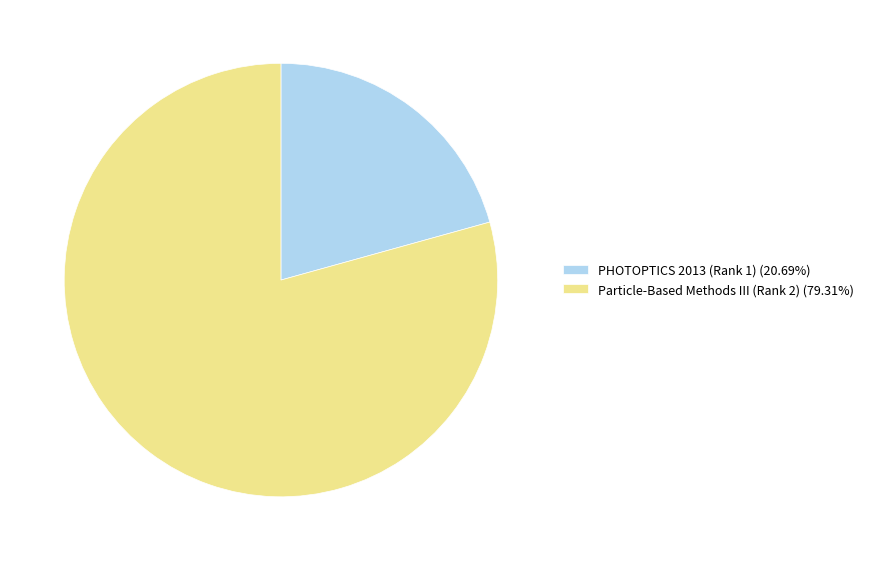

Is Particle-Based Methods III (Rank 2) (79.31%) the majority of the pie?

Yes